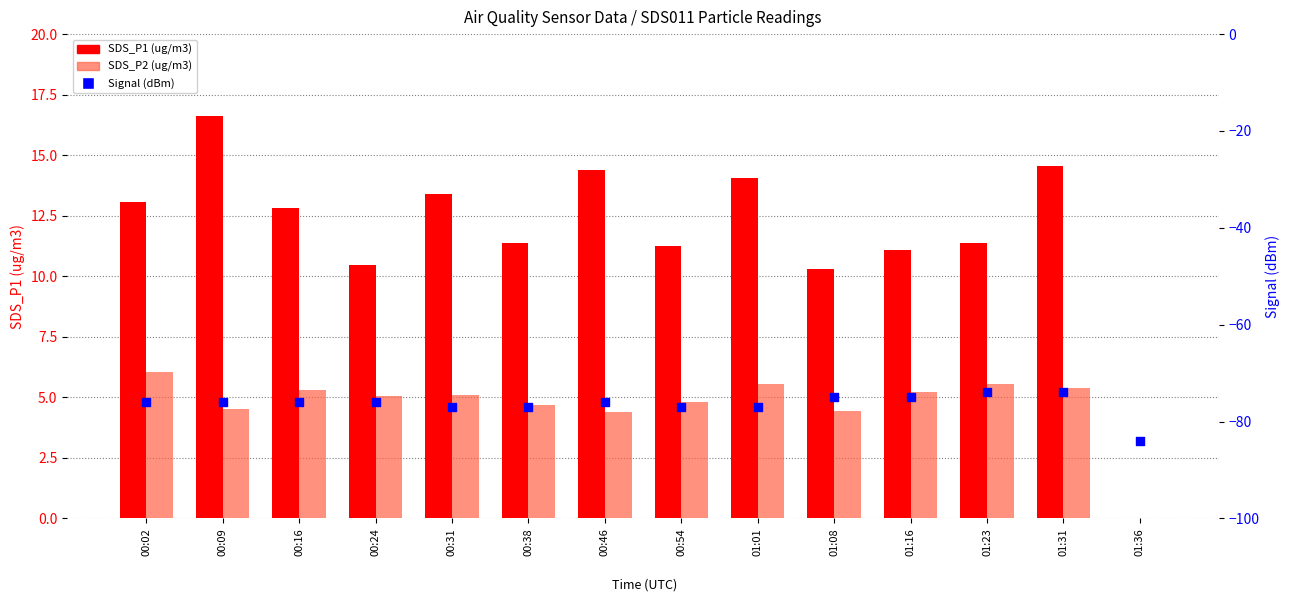

Which series has the largest total across all categories?

SDS_P1